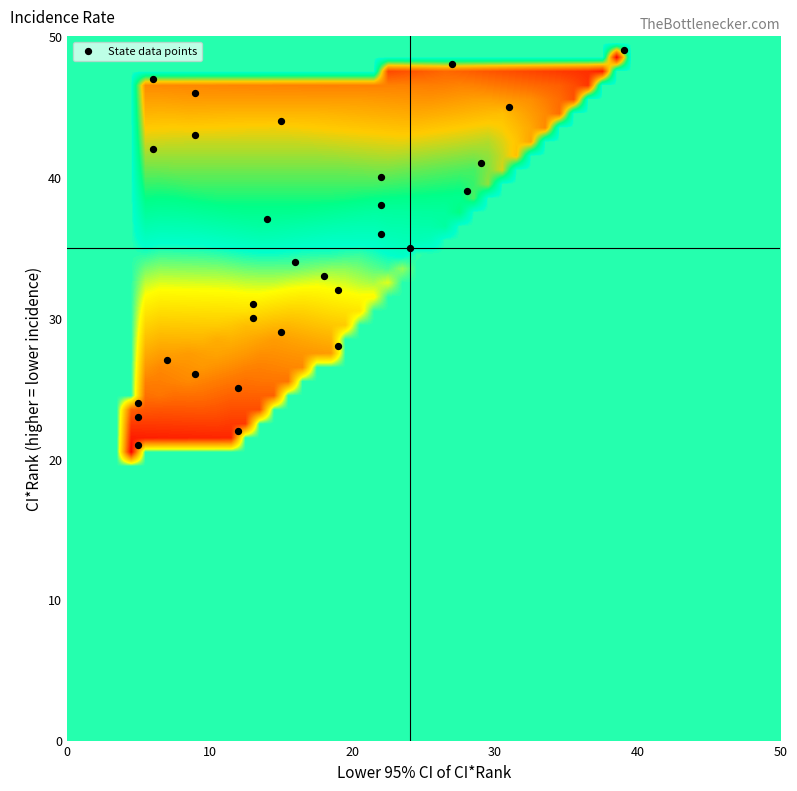

What is the range of X values (max minus min)?

34